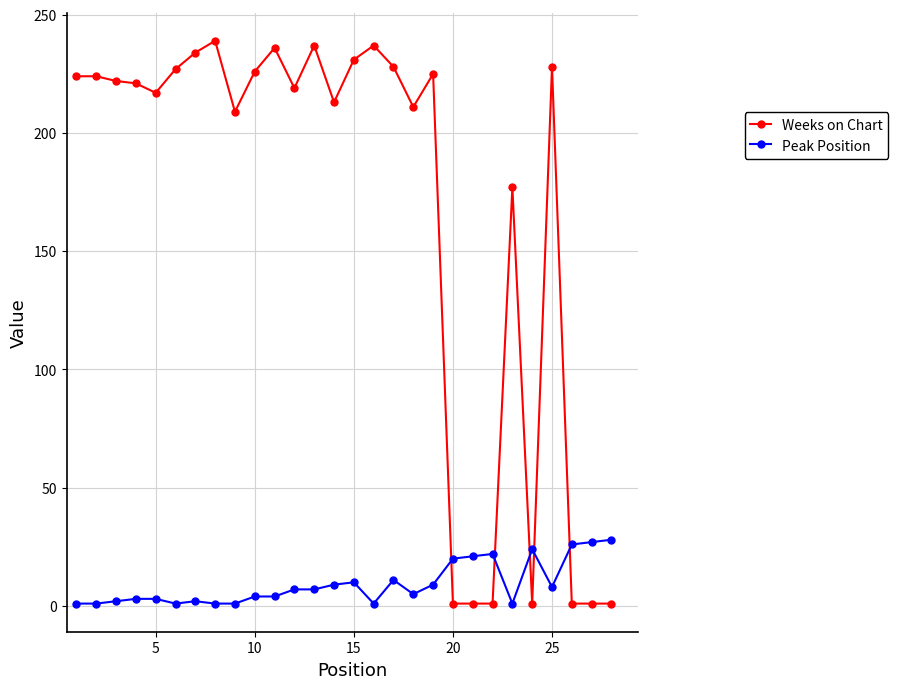

At how many categories does at least one series exceed 122?

21